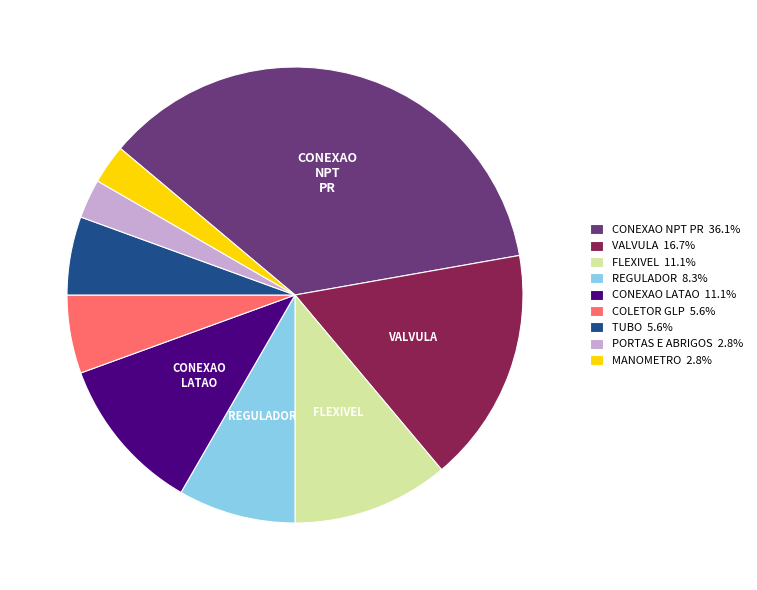

Does any single category account for the majority?

No